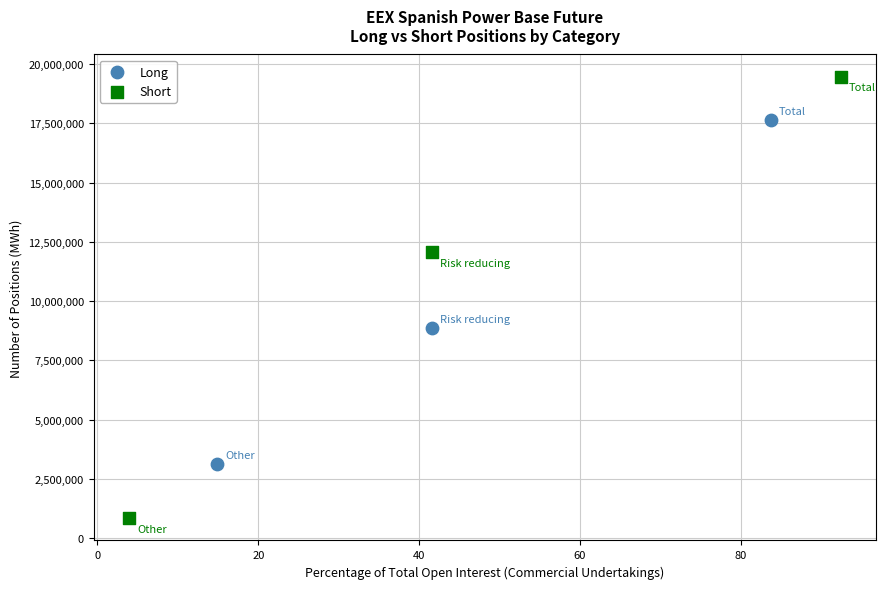

Which series has the widest spread of Y values?

Short